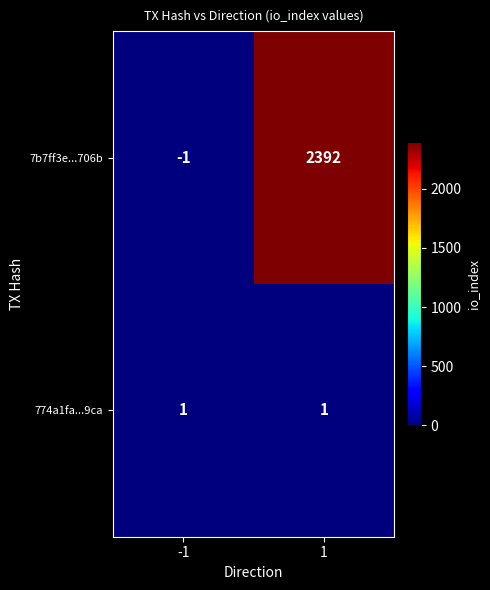

What is the maximum value shown in the chart?

2392